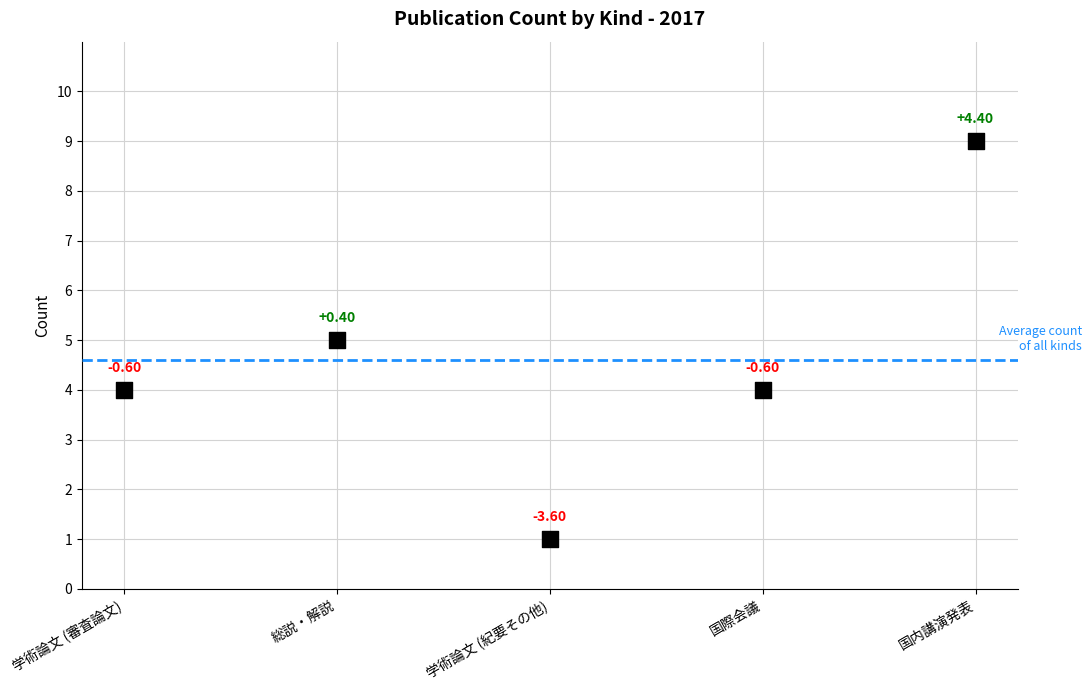

What is the range of Y values (max minus min)?

8